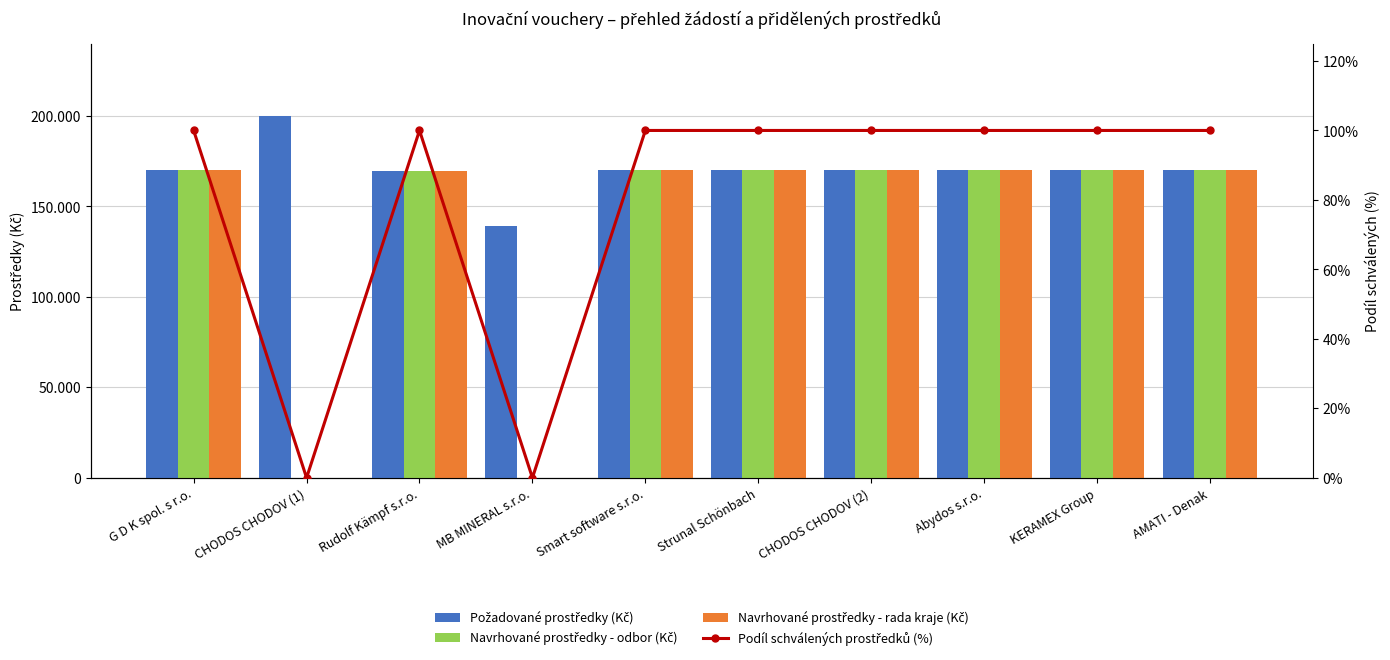

Which category has the lowest value in the Podíl schválených prostředků (%) series?

CHODOS CHODOV (1)